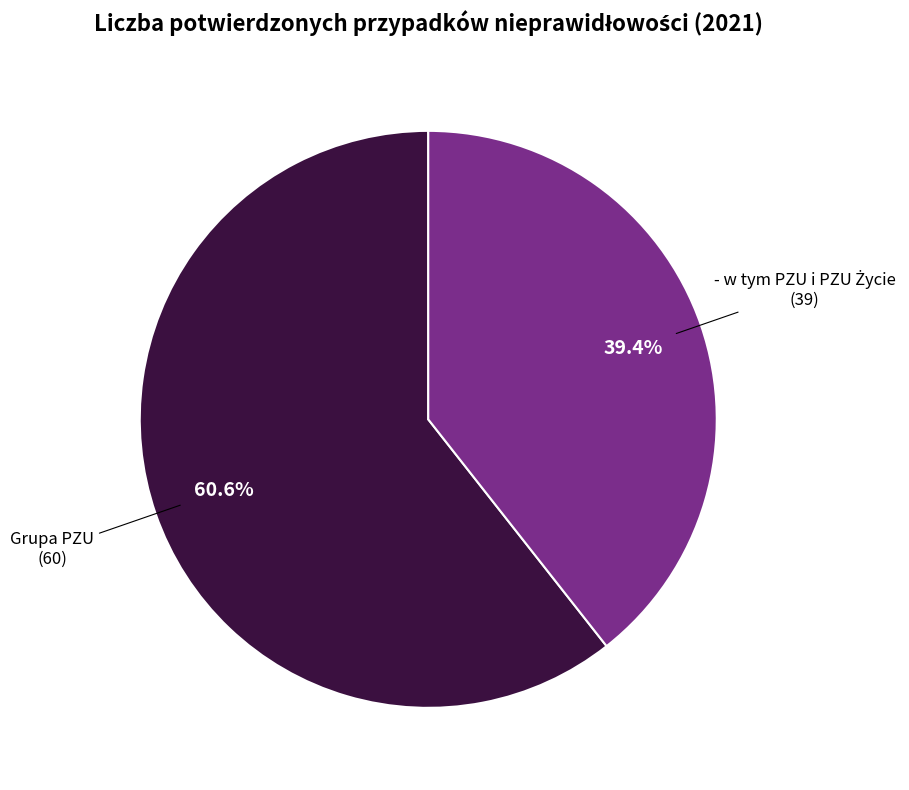

Is there any slice that represents more than half of the pie?

Yes